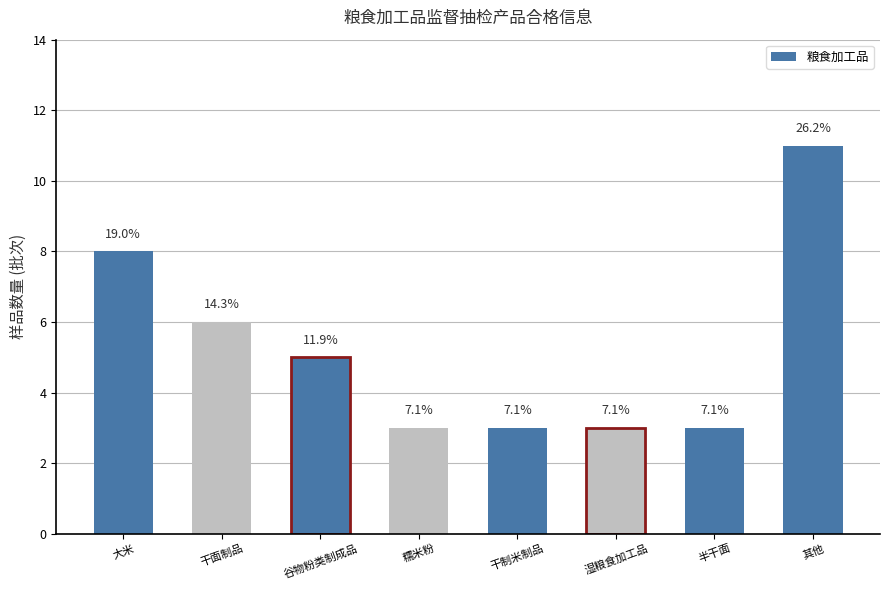

What is the average value?

5